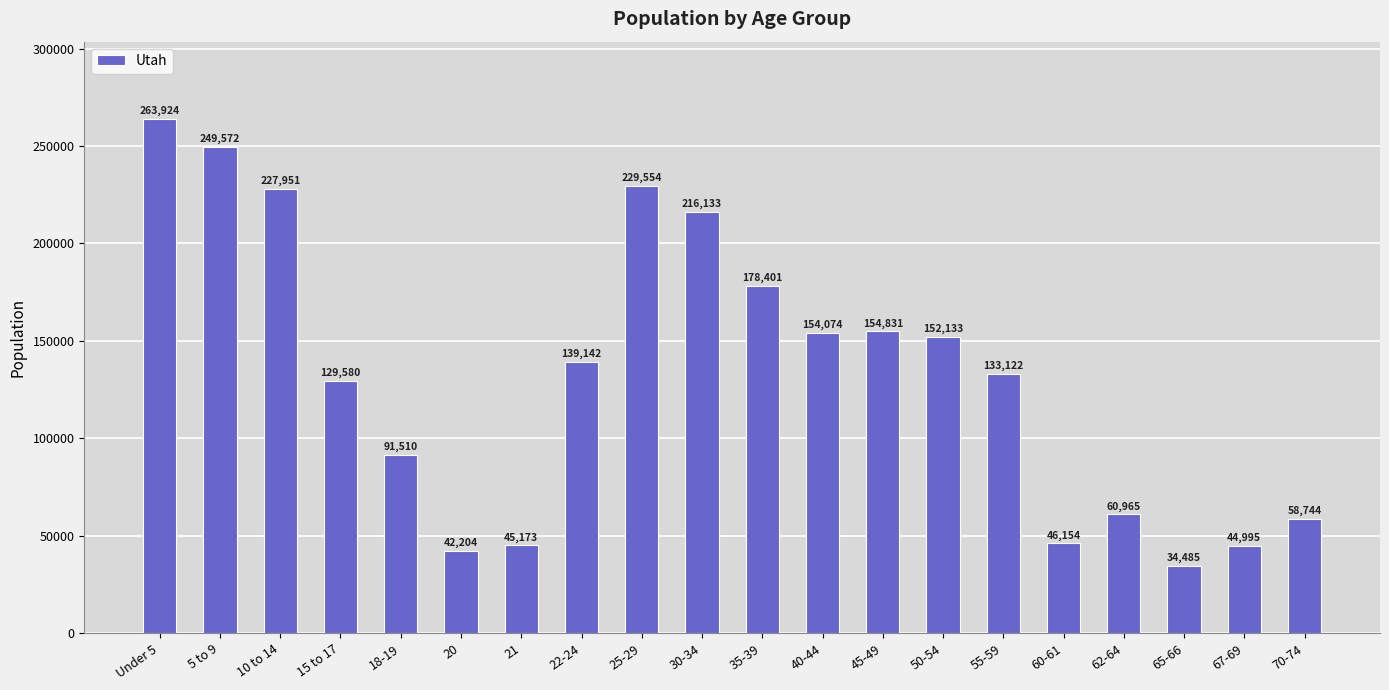

What is the change in value from 30-34 to 62-64?

-155168